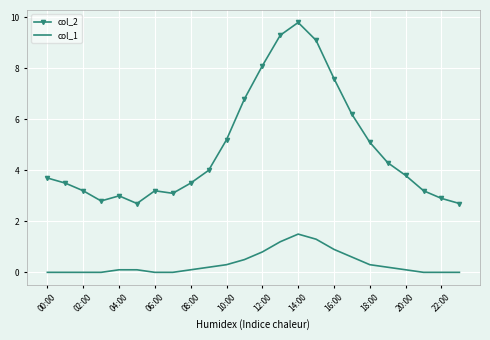

True or false: col_1 and col_2 intersect in this chart.

False